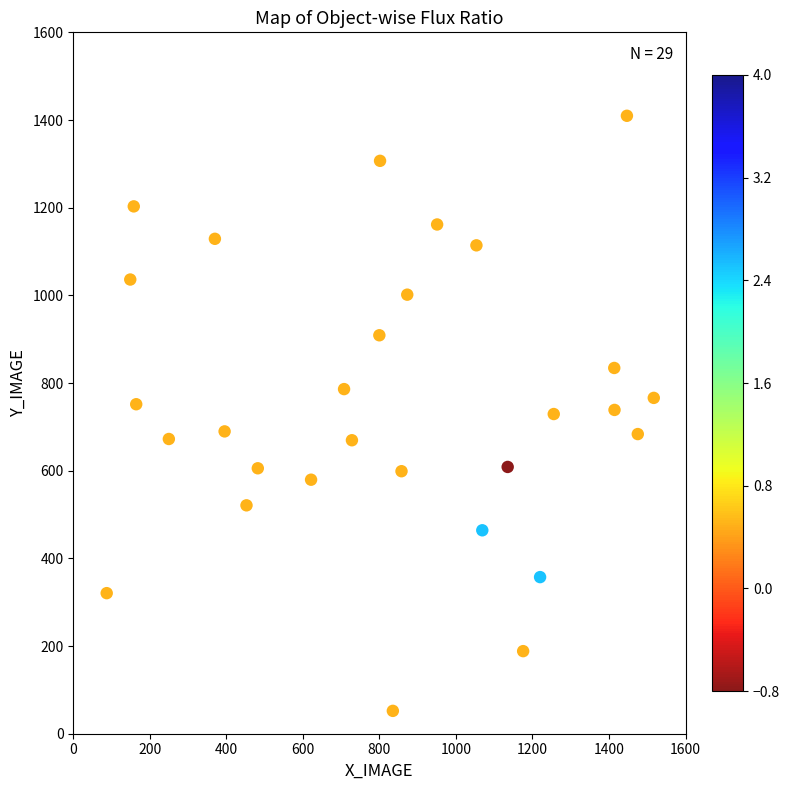

What is the range of Y values (max minus min)?

1357.5